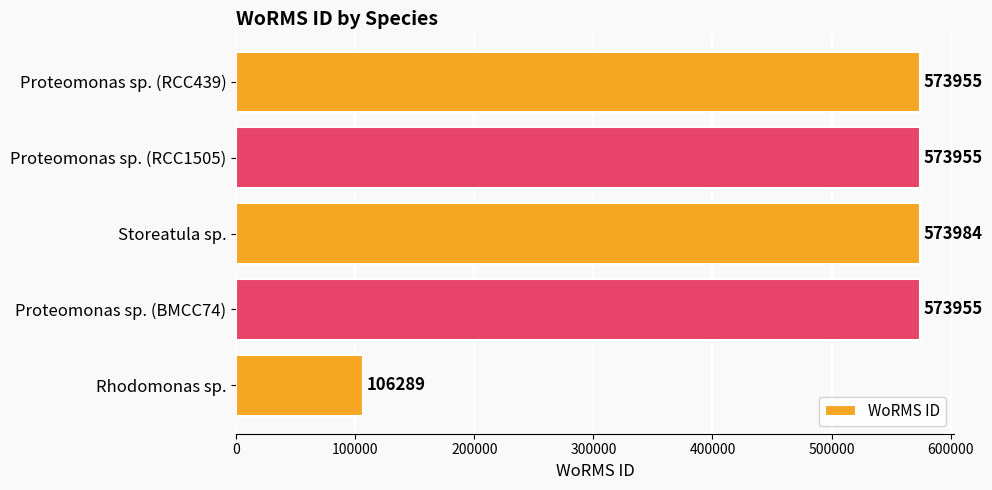

What is the ratio of the value at Proteomonas sp. (RCC1505) to the value at Storeatula sp.?

1.0